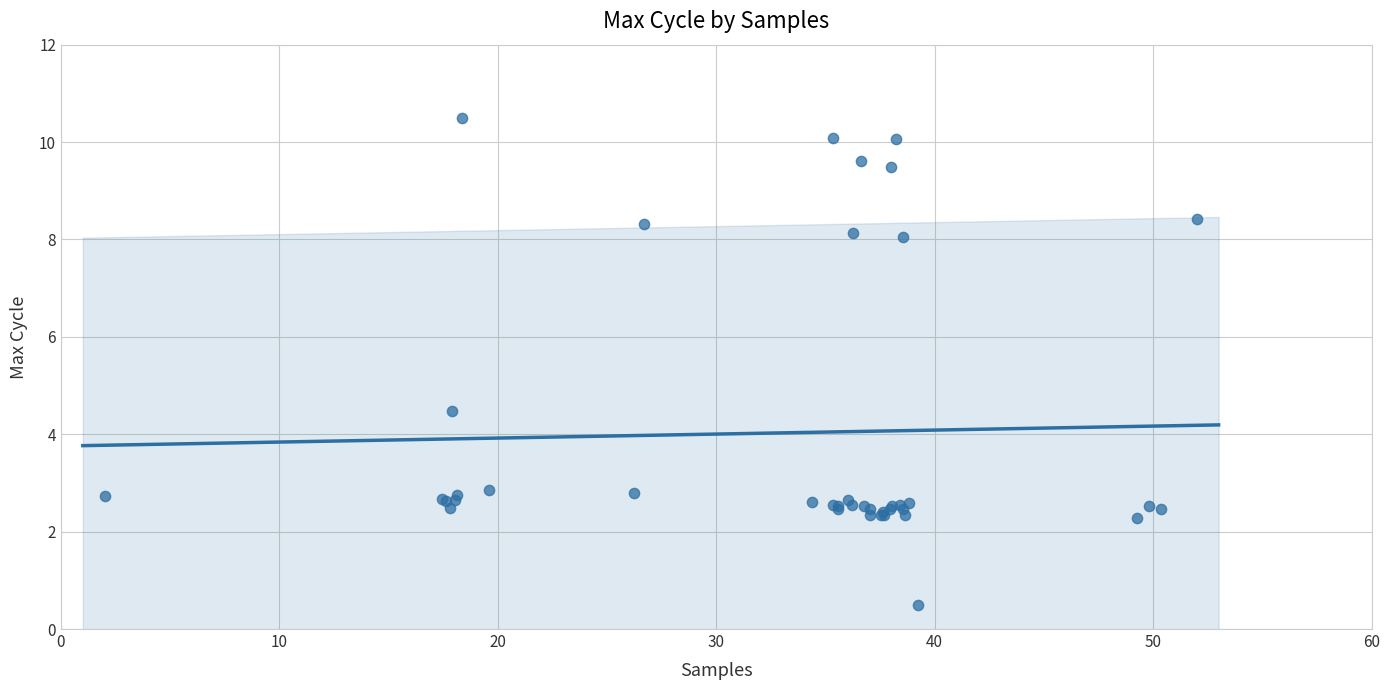

What Y value in the scatter plot is closest to 5?

4.5